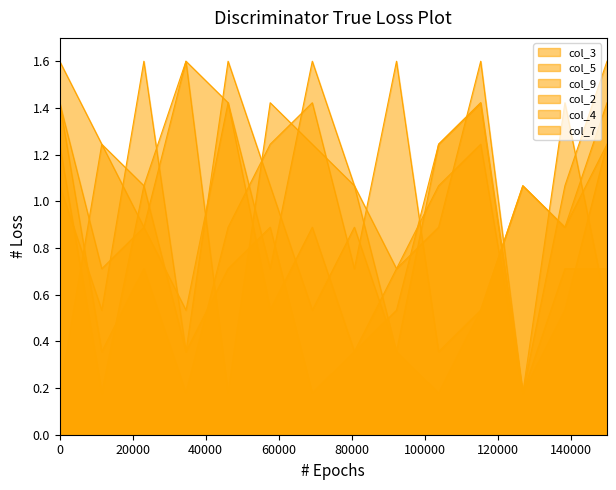

What is the sum of all col_4 values?

12.6